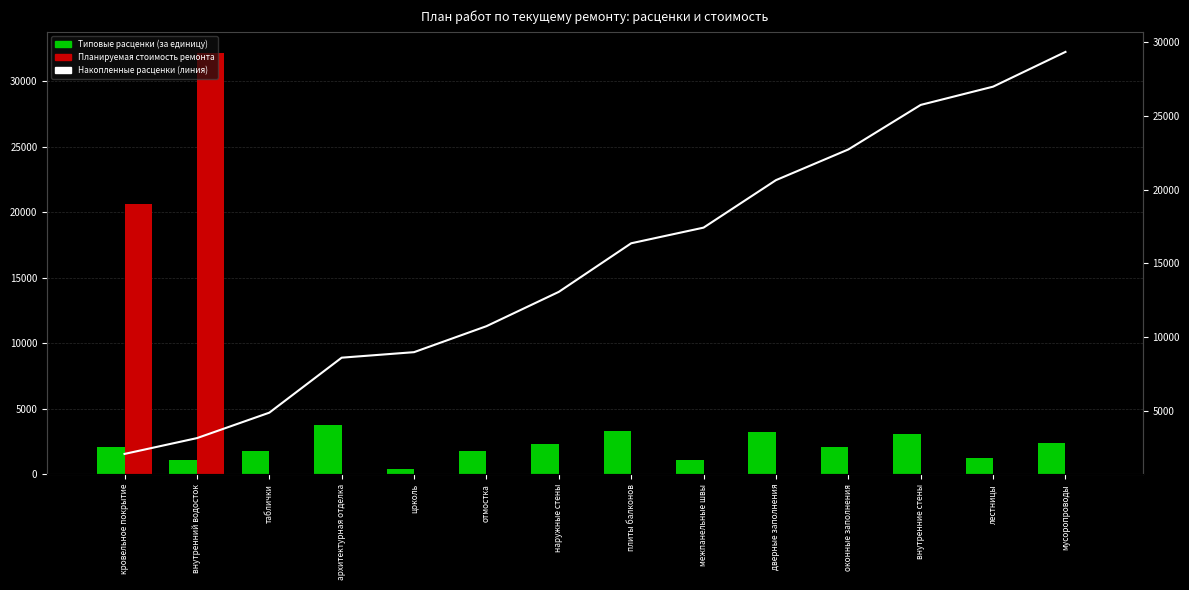

Reading right to left, transcribe all the data shown in this chart.

Типовые расценки (за единицу): 2359.2	1239.8	3024.4	2083.7	3224.1	1062.1	3298.8	2331.0	1763.2	374.2	3735.1	1727.4	1072.5	2062.8
Планируемая стоимость ремонта: 0.0	0.0	0.0	0.0	0.0	0.0	0.0	0.0	0.0	0.0	0.0	0.0	32174.7	20628.5
Накопленные расценки (линия): 29358.5	26999.3	25759.4	22735.0	20651.3	17427.2	16365.1	13066.3	10735.3	8972.1	8597.8	4862.8	3135.3	2062.8